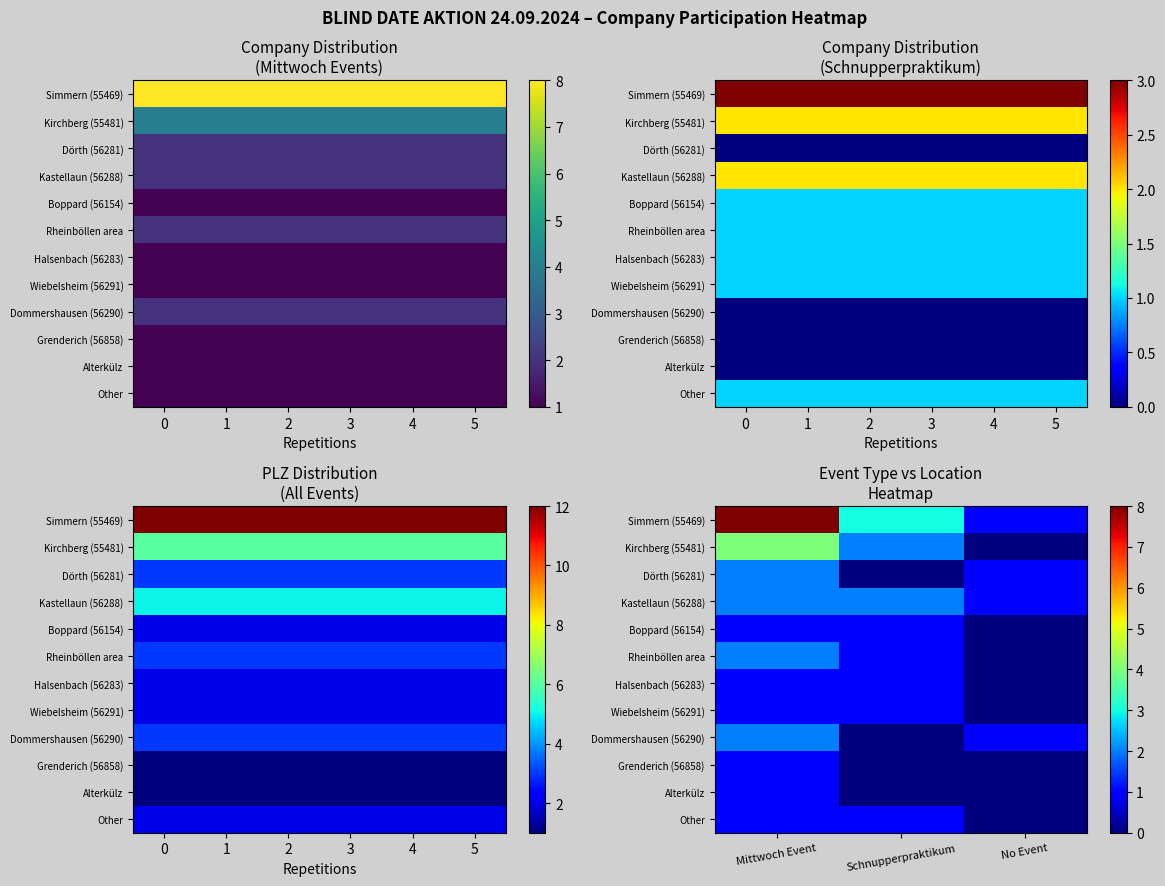

What is the maximum value for Simmern (55469)?

8